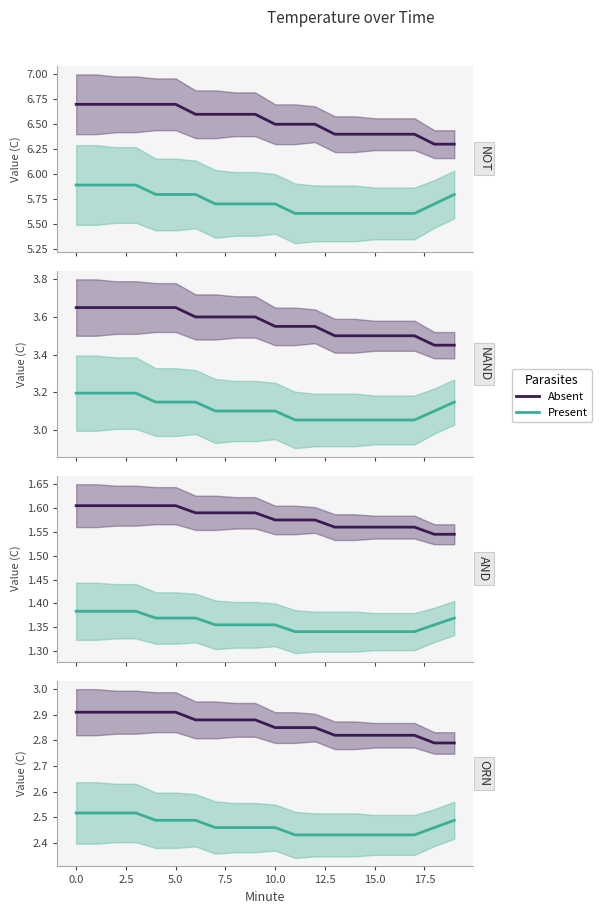

Is it true that Absent equals 2.9 at 0.0?

True